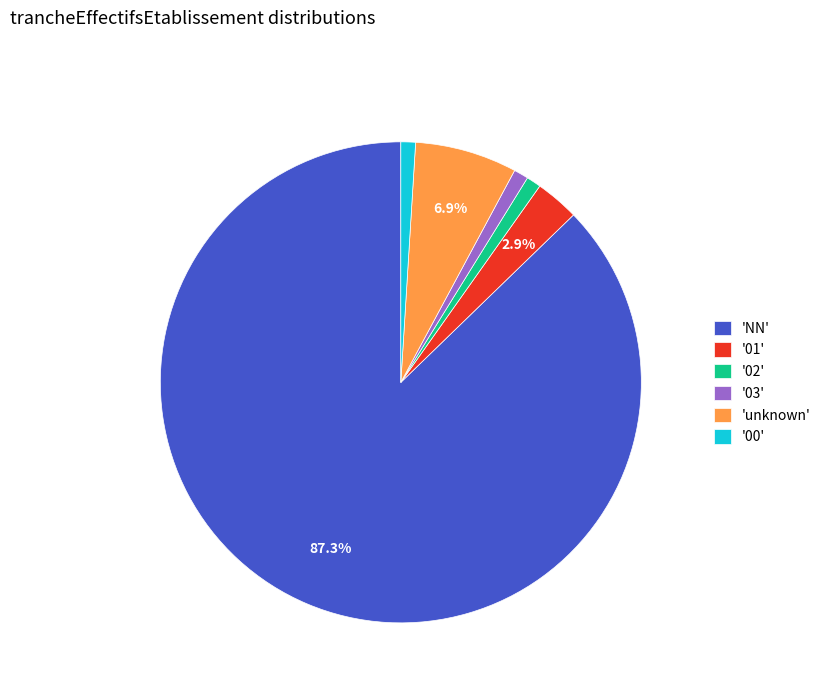

What portion of the pie excludes 'unknown'?

93.1%